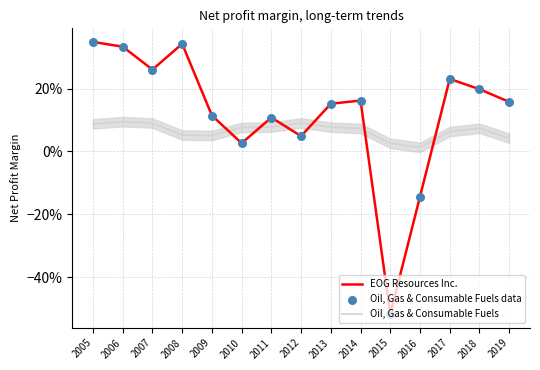

Is this an area chart (filled region under the line)?

Yes